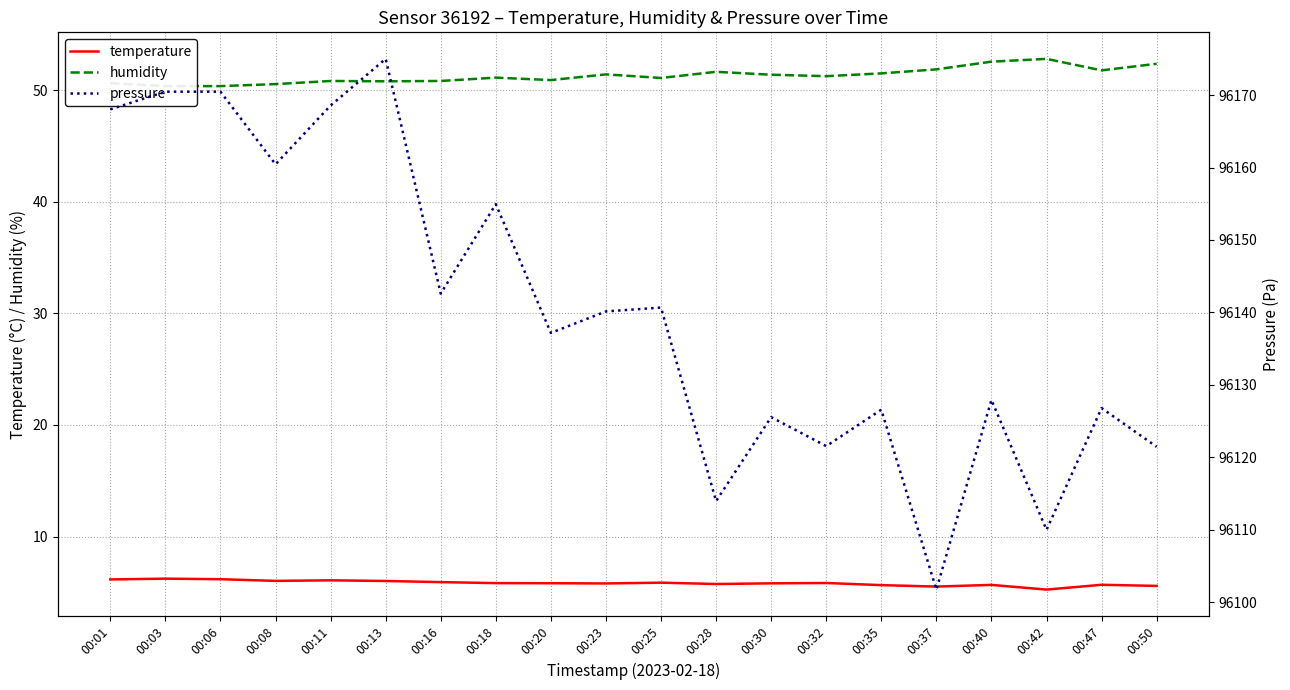

What value does the humidity series have at 00:03?

50.4